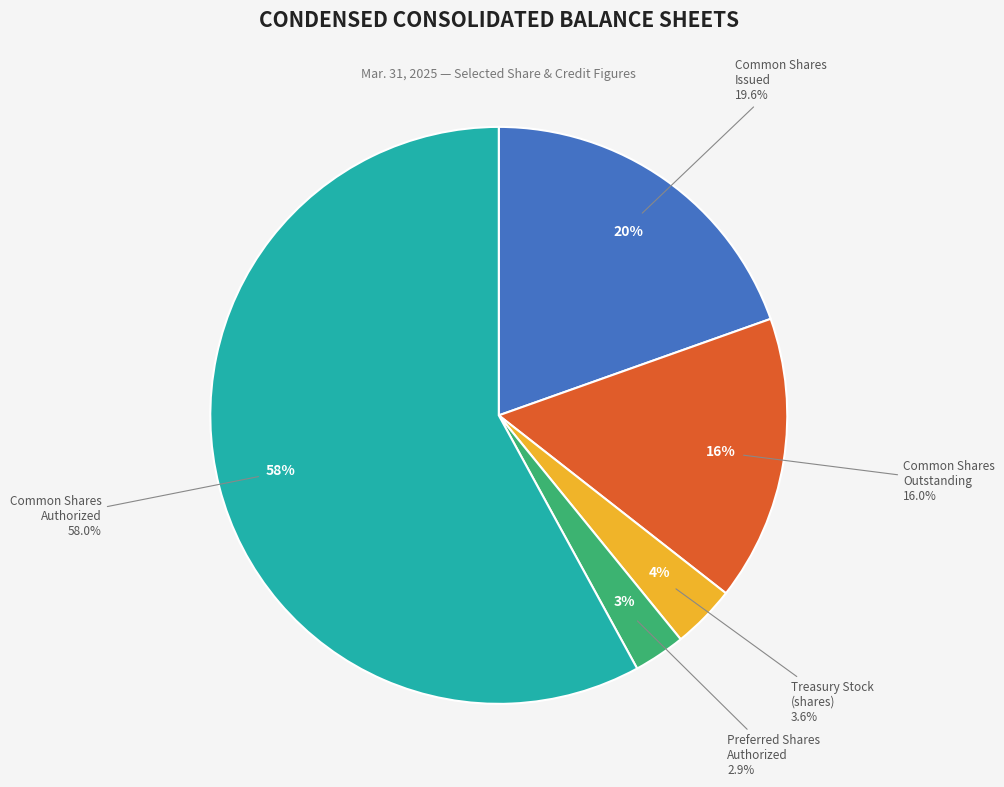

To the nearest percent, what is the combined percentage of Allowance for credit losses and Common stock, shares outstanding?

16%